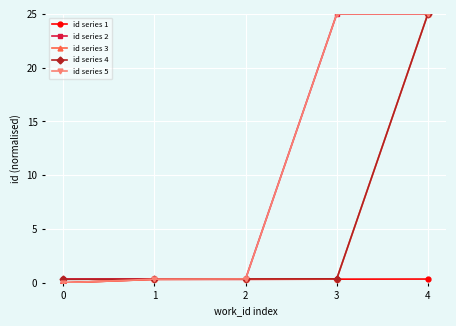

At which category is the sum across all series the highest?

4